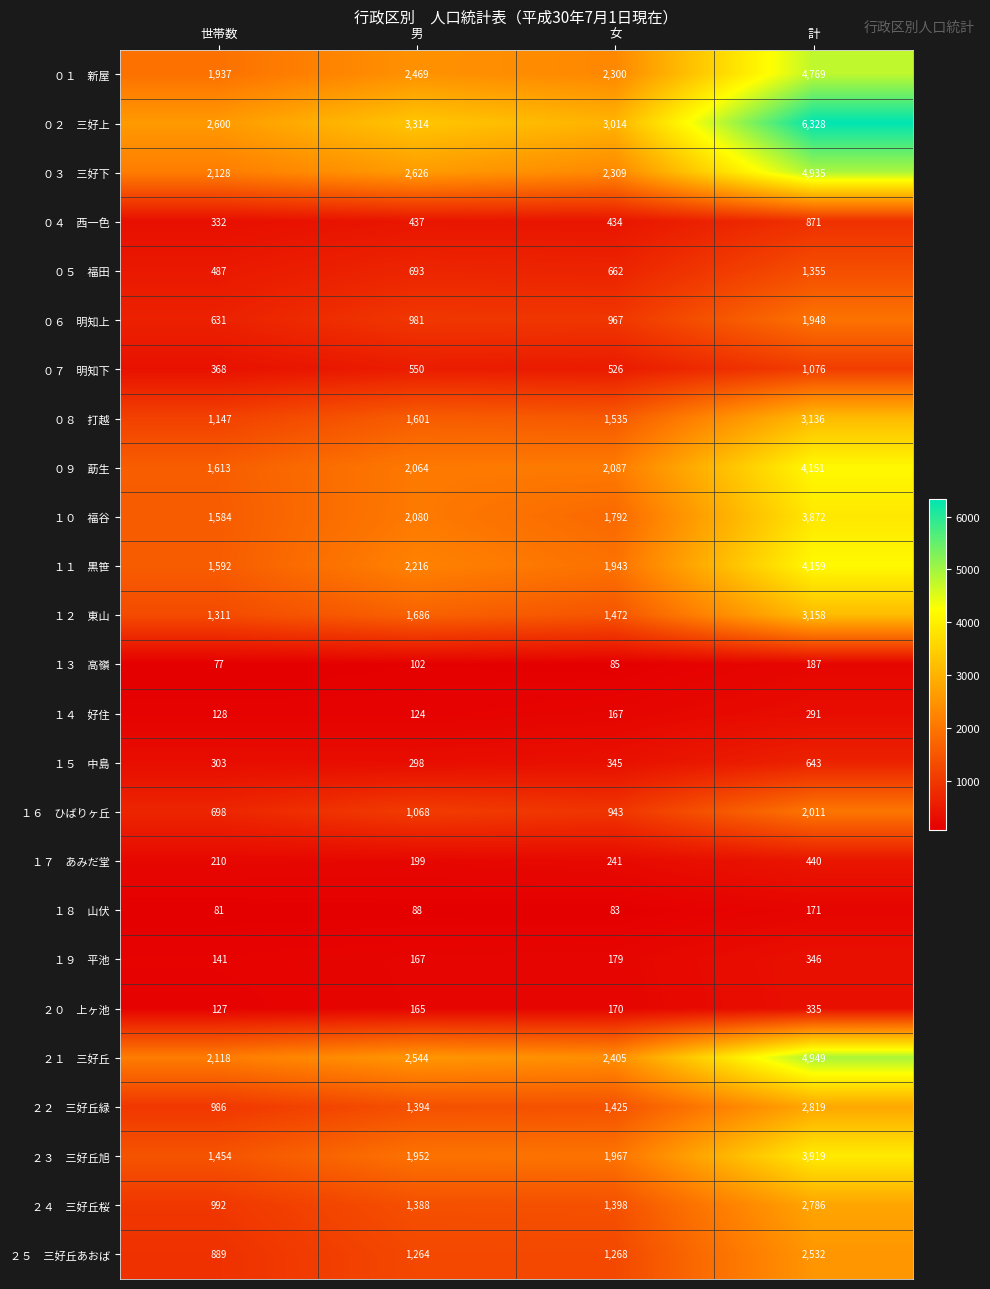

At which category does the chart reach its peak across all series?

計